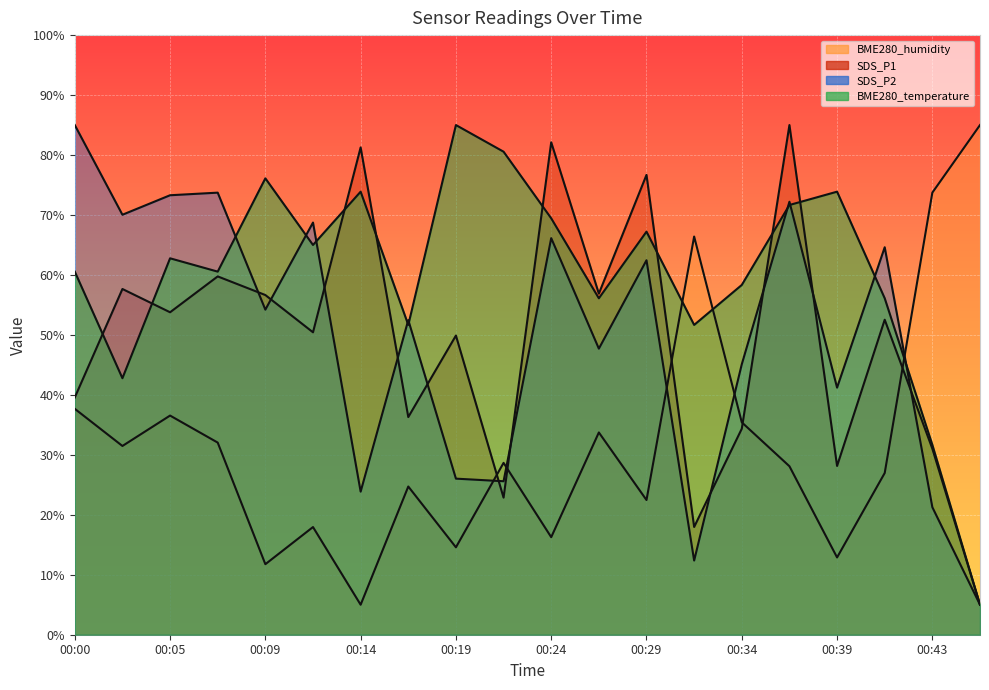

What is the sum of the BME280_humidity values at 00:05 and 00:31?

103.0